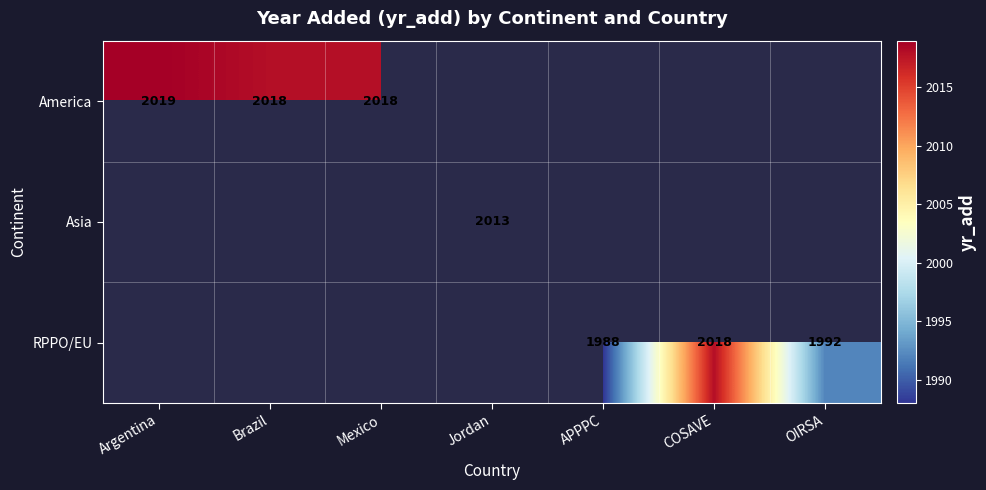

True or false: America has a value of 2018.0 at Mexico.

True